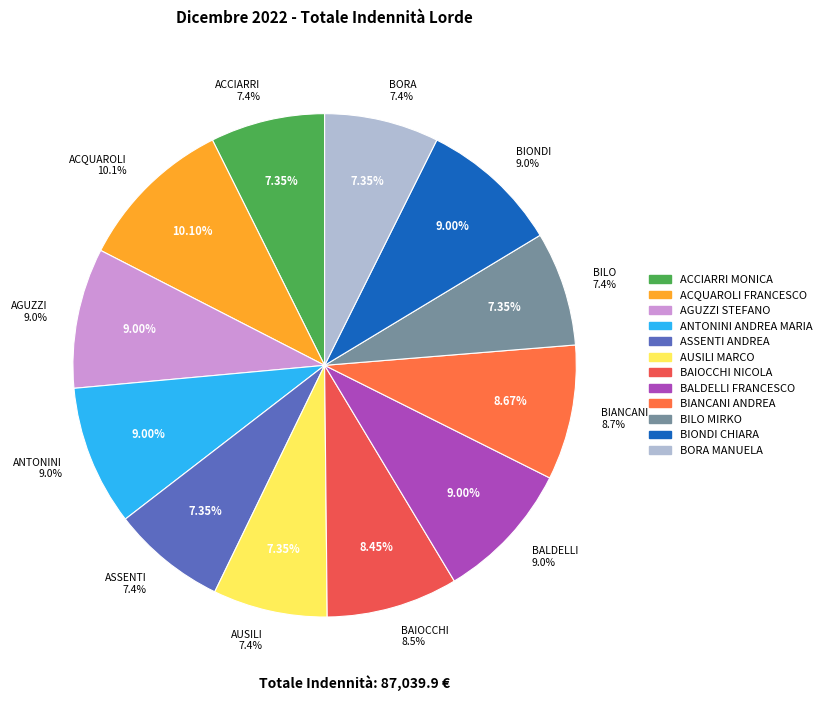

Count the number of slices in the pie.

12